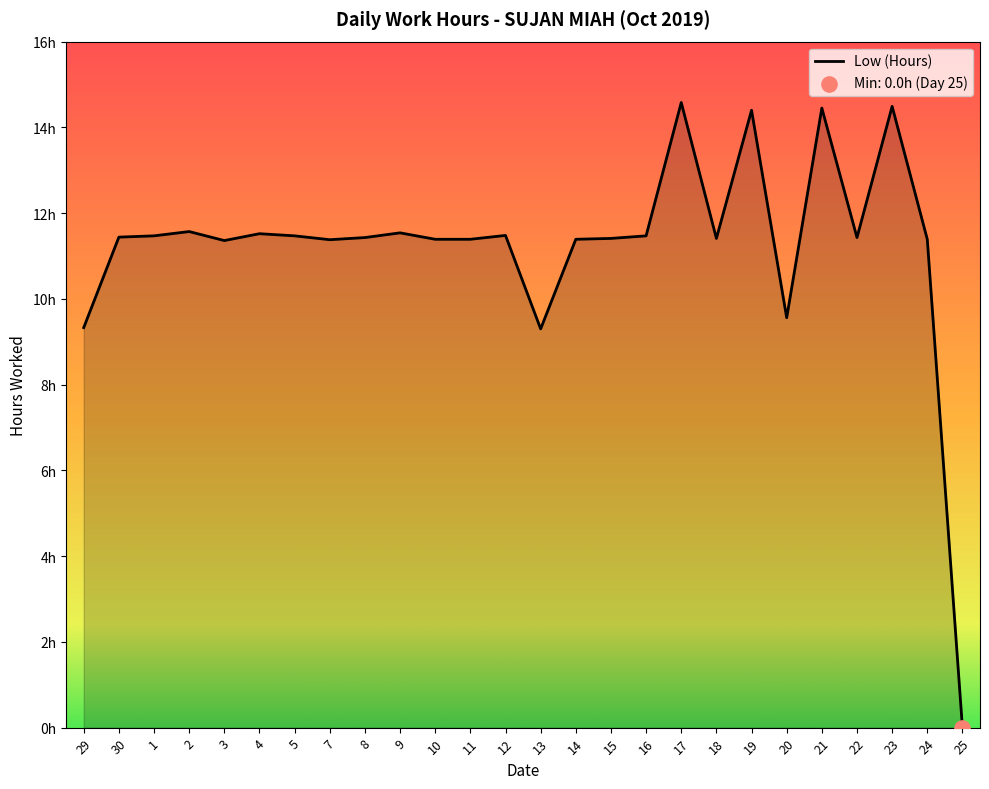

Which has a higher value, 21 or 19?

21